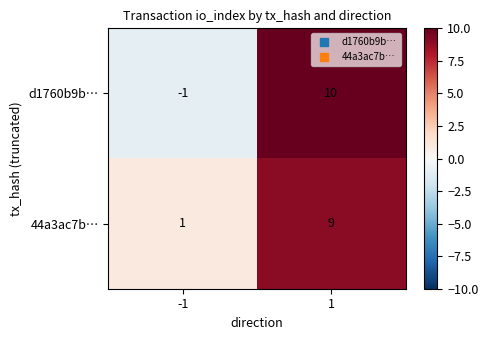

What is the approximate value of 44a3ac7b… at 1?

9